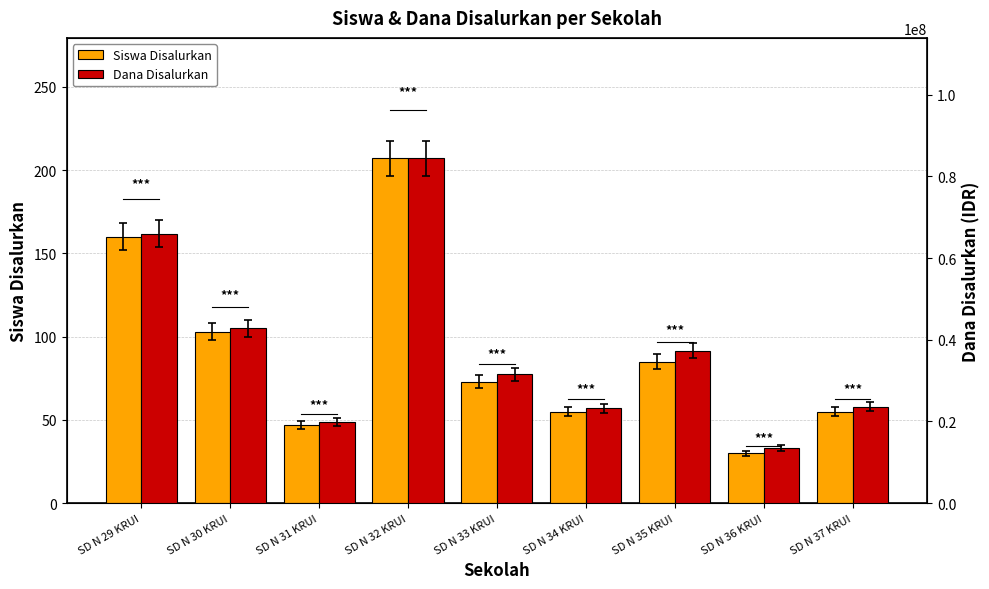

List the labels in order of Siswa Disalurkan value, largest first.

SD N 32 KRUI, SD N 29 KRUI, SD N 30 KRUI, SD N 35 KRUI, SD N 33 KRUI, SD N 34 KRUI, SD N 37 KRUI, SD N 31 KRUI, SD N 36 KRUI